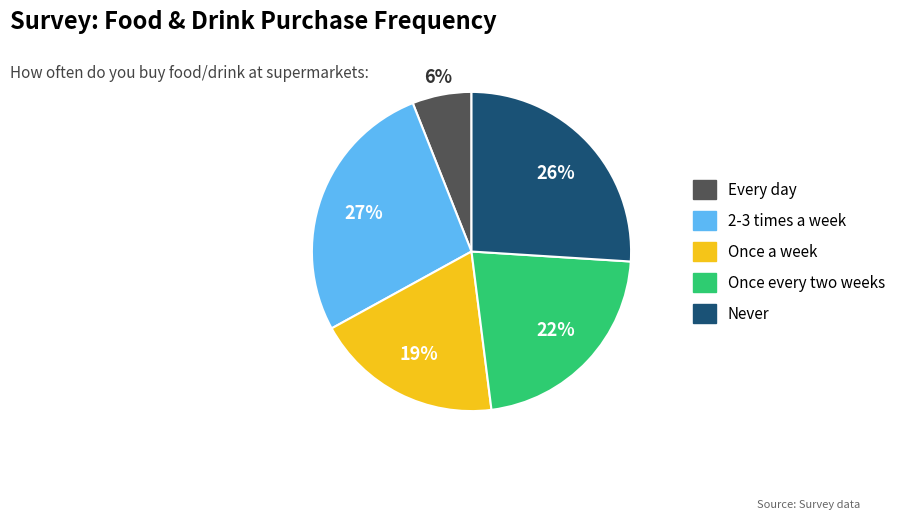

To the nearest percent, what is the average slice percentage?

20%